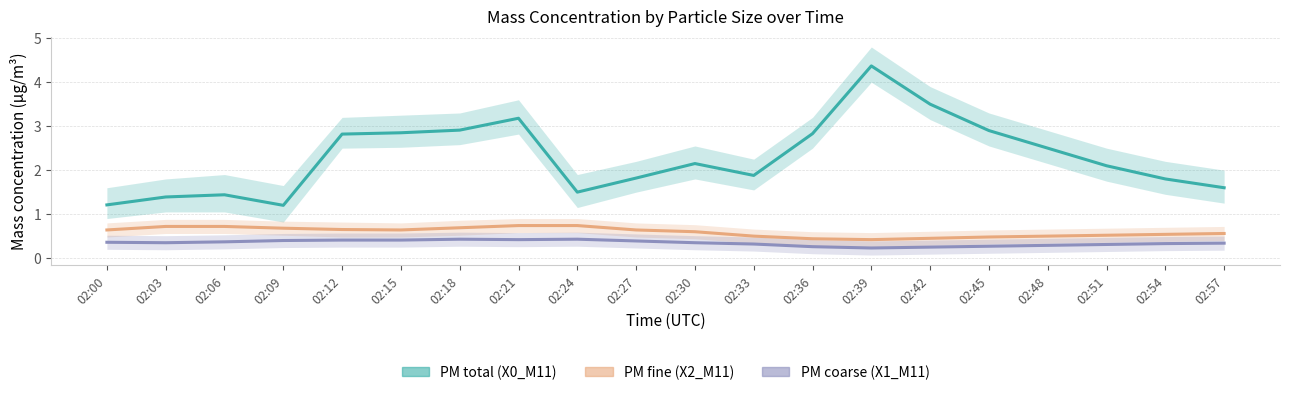

Which series has the largest total across all categories?

PM total (X0_M11)